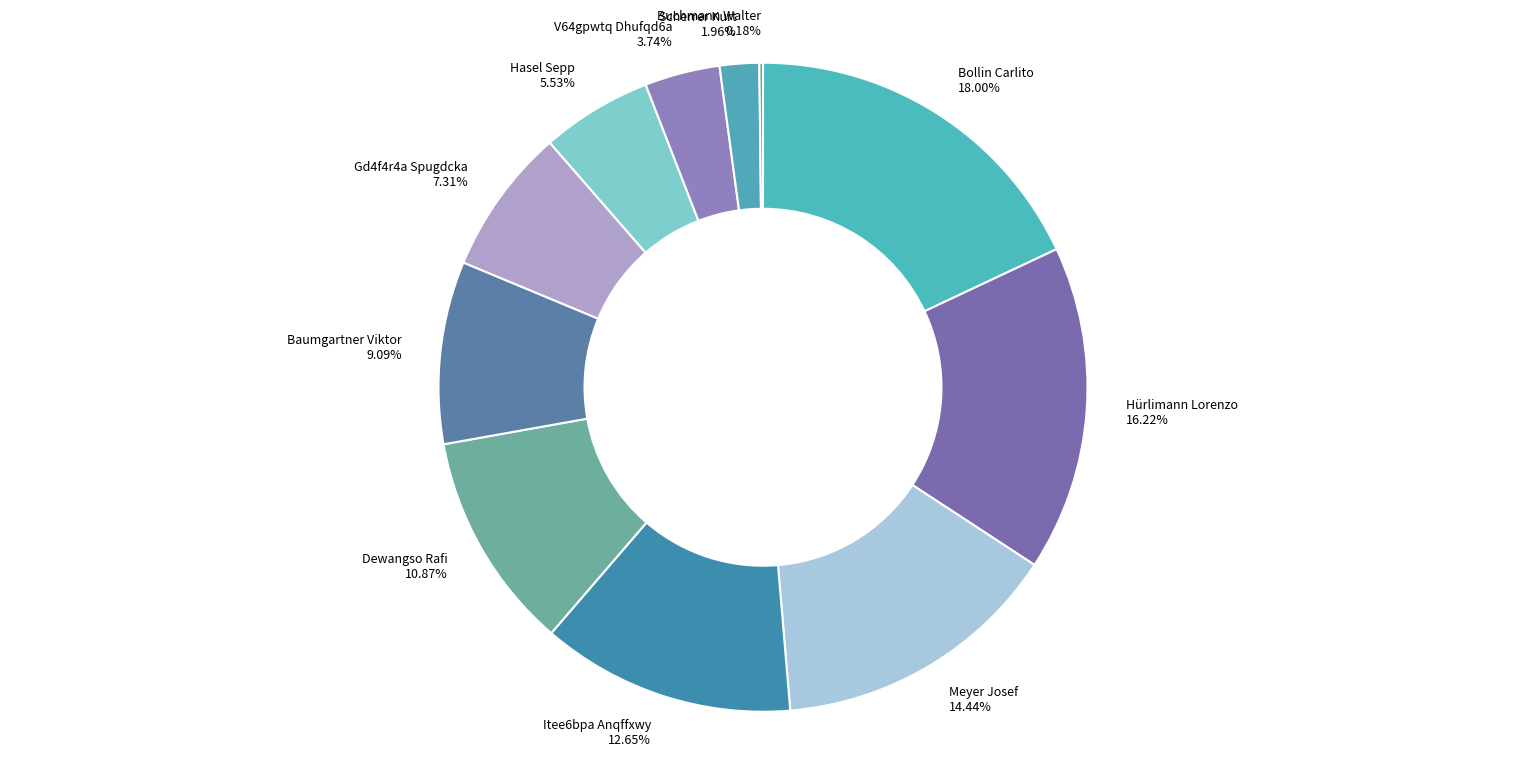

Which category has the biggest portion of the pie?

Bollin Carlito